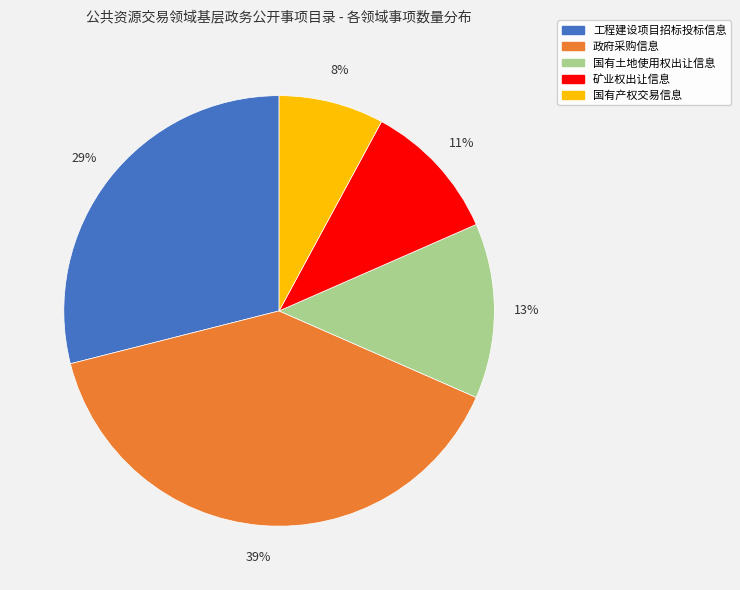

True or false: 国有土地使用权出让信息 accounts for 7% of the total.

False